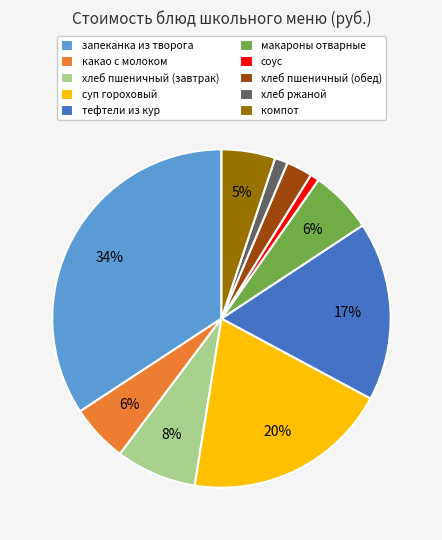

To the nearest percent, what percentage of the pie is какао с молоком?

6%